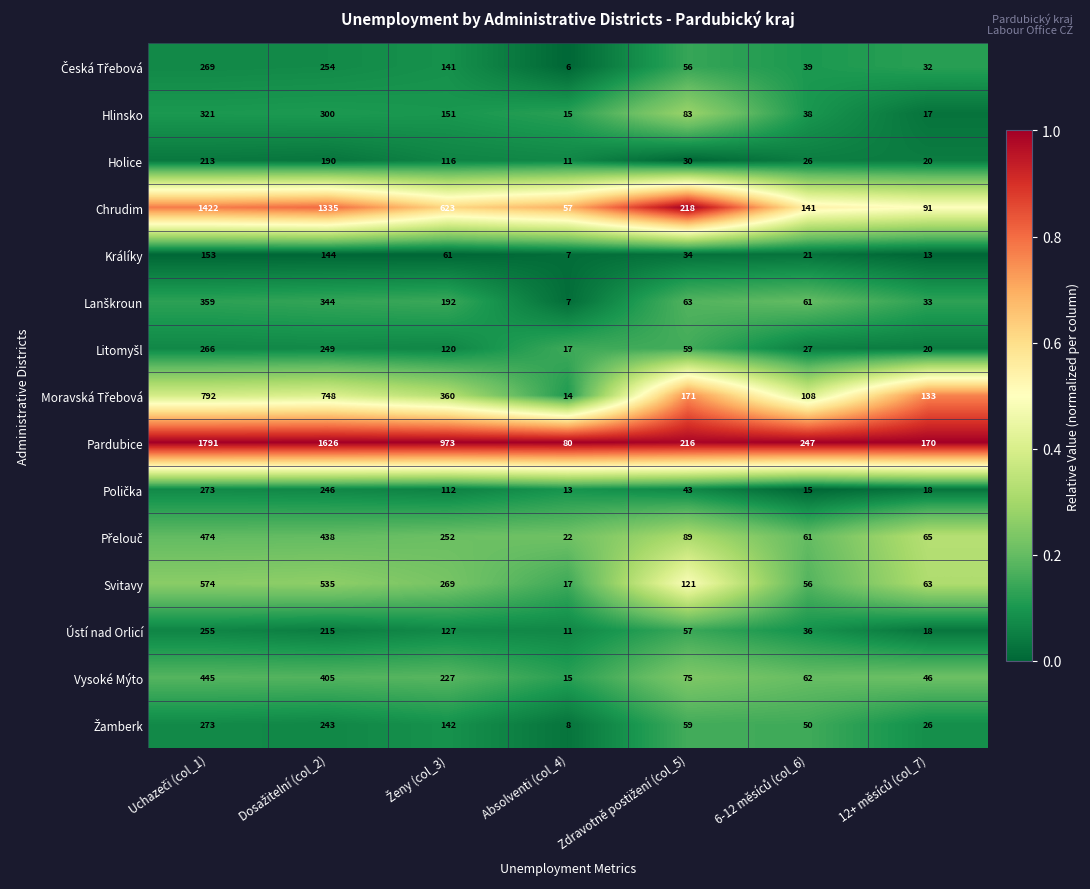

Which category has the lowest value across all series?

Absolventi (col_4)